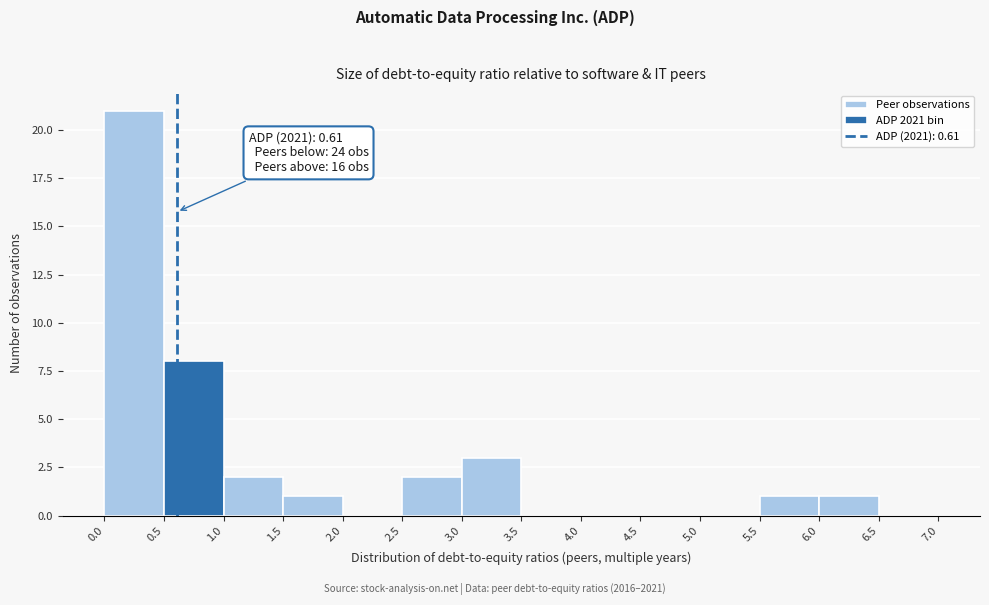

Over which range of the x-axis is the bar tallest?

0.0 to 0.5